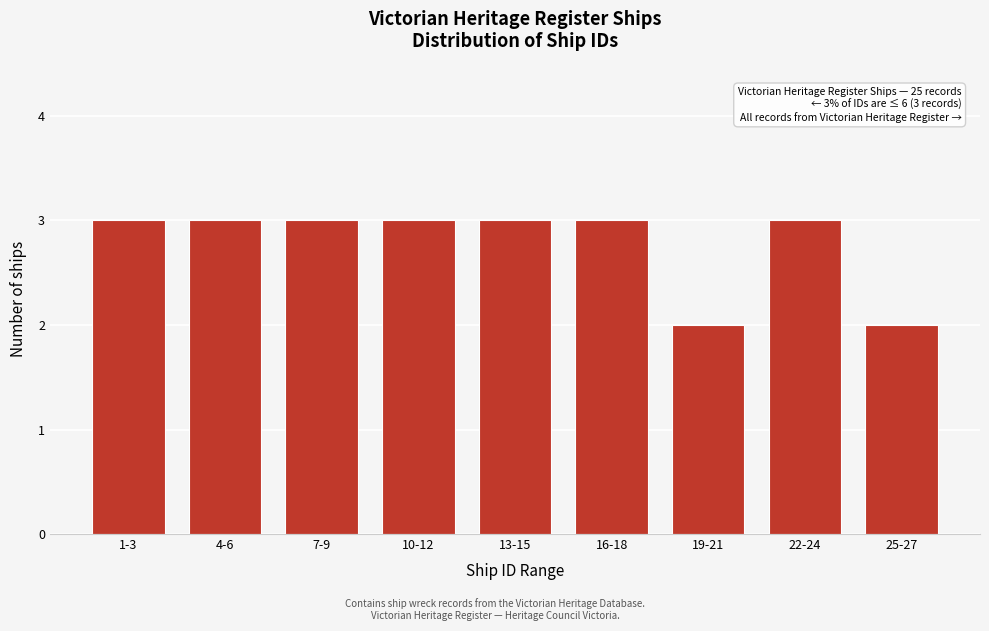

Reading left to right, what are all the values shown in this chart?

1-3=3	4-6=3	7-9=3	10-12=3	13-15=3	16-18=3	19-21=2	22-24=3	25-27=2